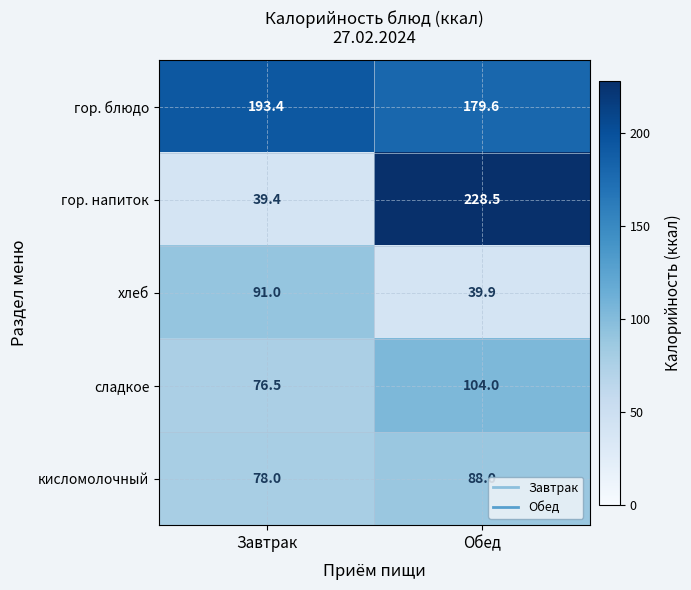

What is the total value across all series at Завтрак?

478.3